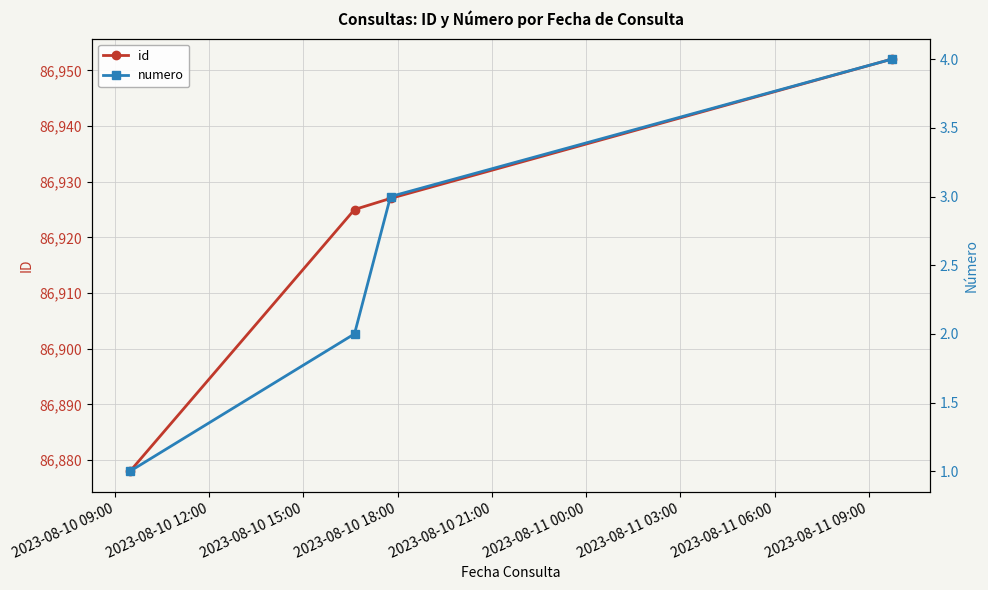

How many values in the id series exceed 86927?

1